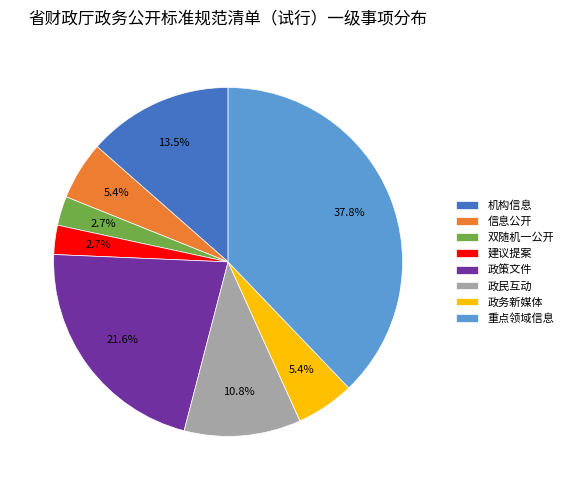

Does 重点领域信息 account for over 50% of the chart?

No